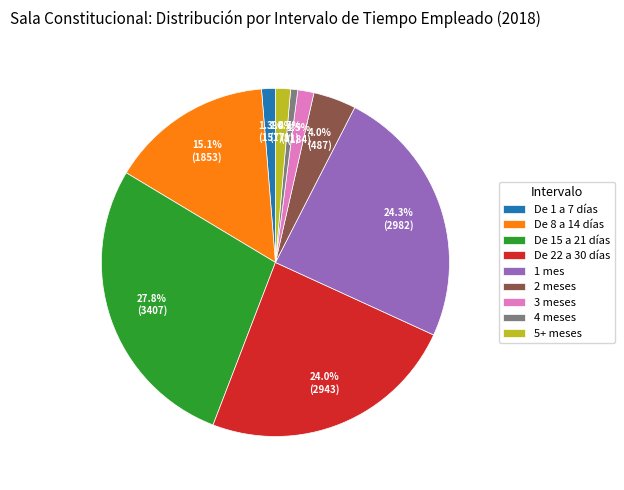

To the nearest percent, what is the difference between the largest and smallest slice percentages?

27%